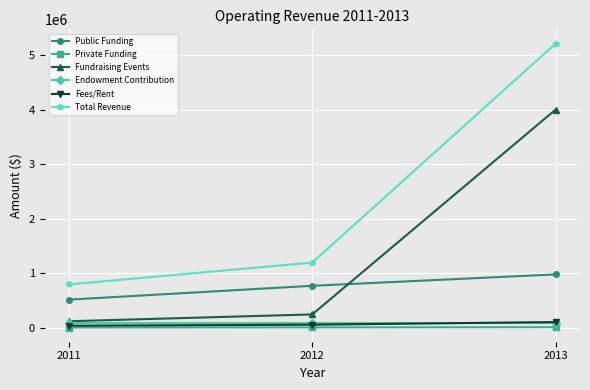

Count the Public Funding values in the range 520372 to 982521.

3